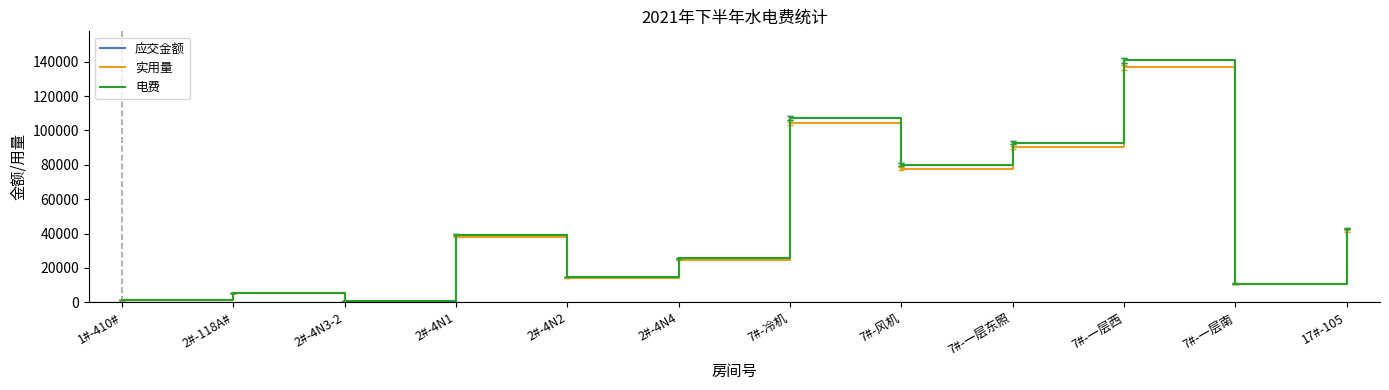

What are all the series names shown in the legend?

应交金额, 实用量, 电费